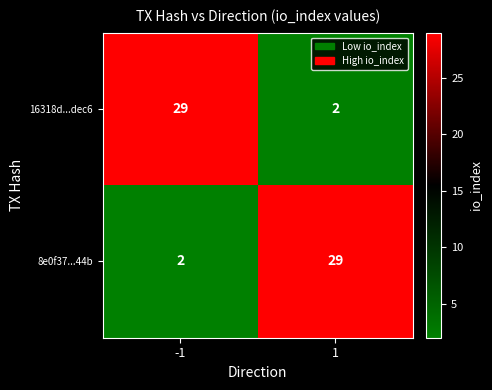

What is the average value of the 16318d...dec6 series?

16